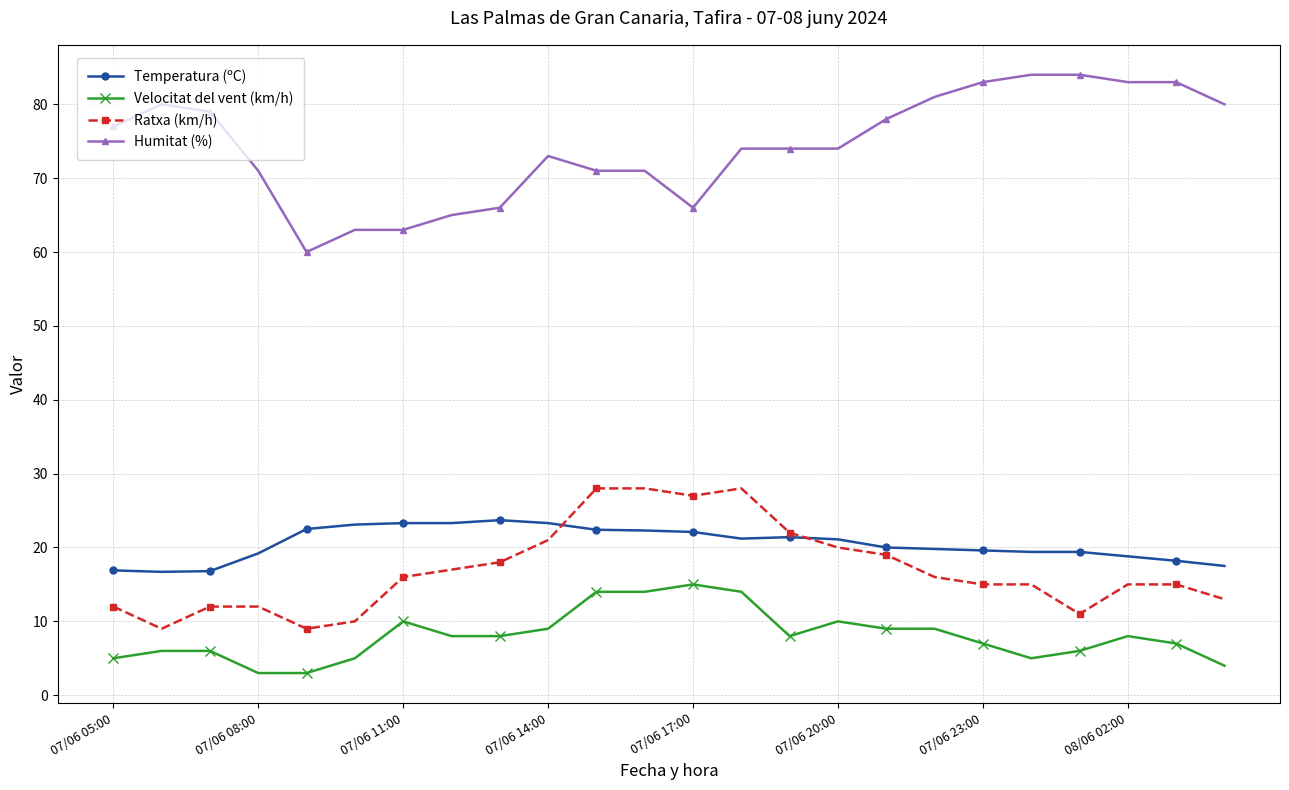

Rank the series by their maximum value, from highest to lowest.

Humitat (%), Ratxa (km/h), Temperatura (ºC), Velocitat del vent (km/h)